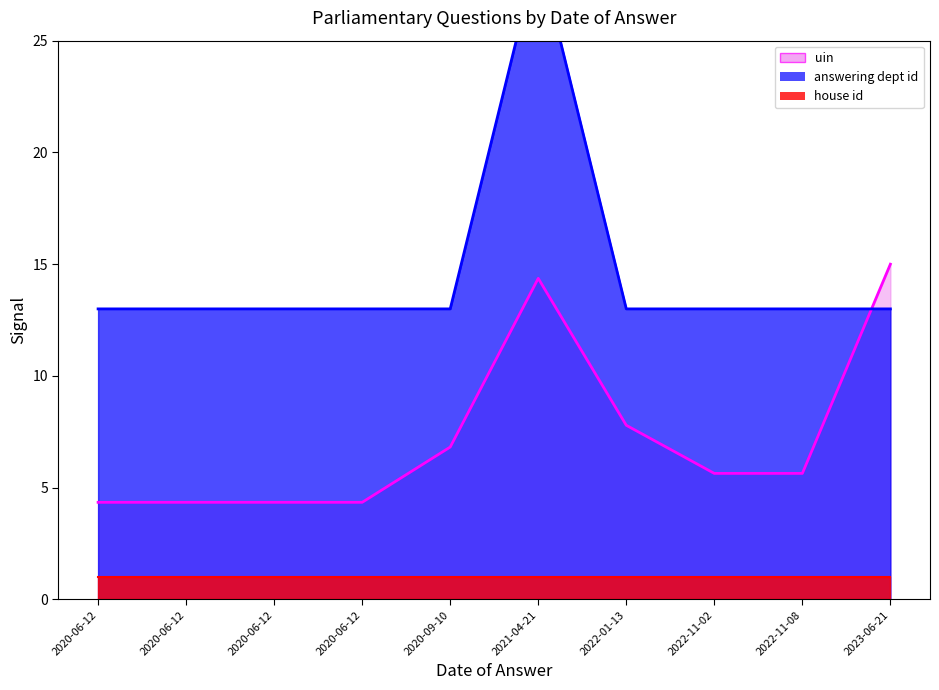

What is the label of the 5th point from the left?

2020-09-10